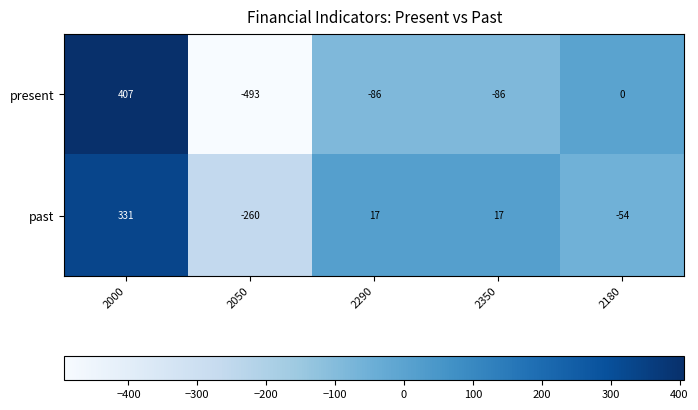

Is it true that past equals 17 at 2290?

True